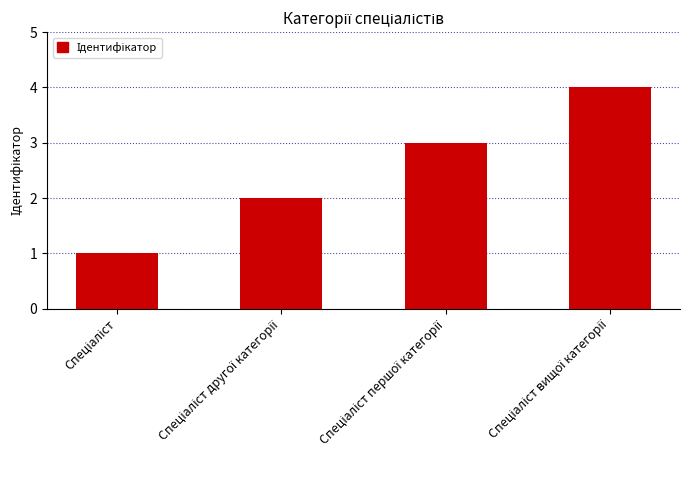

What is the greatest value displayed?

4